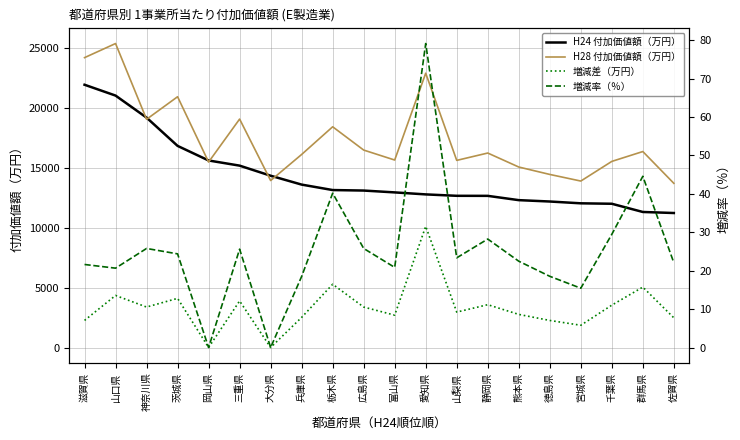

True or false: H24 付加価値額（万円） and 増減率（％） intersect in this chart.

False